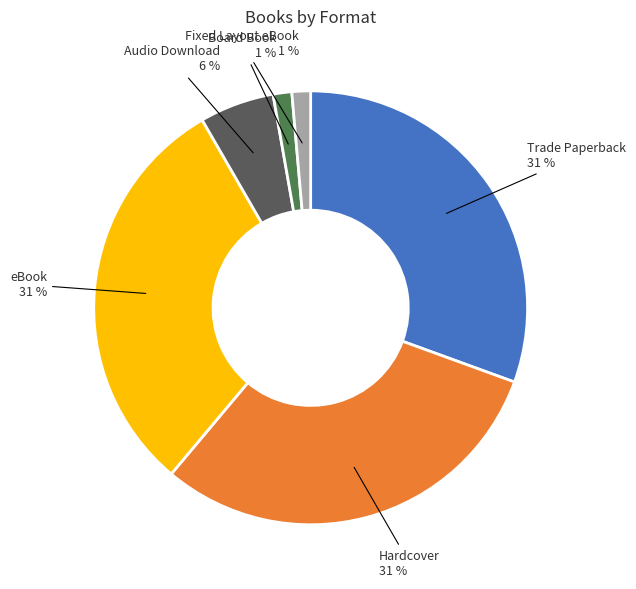

To the nearest percent, what is the average slice percentage?

17%